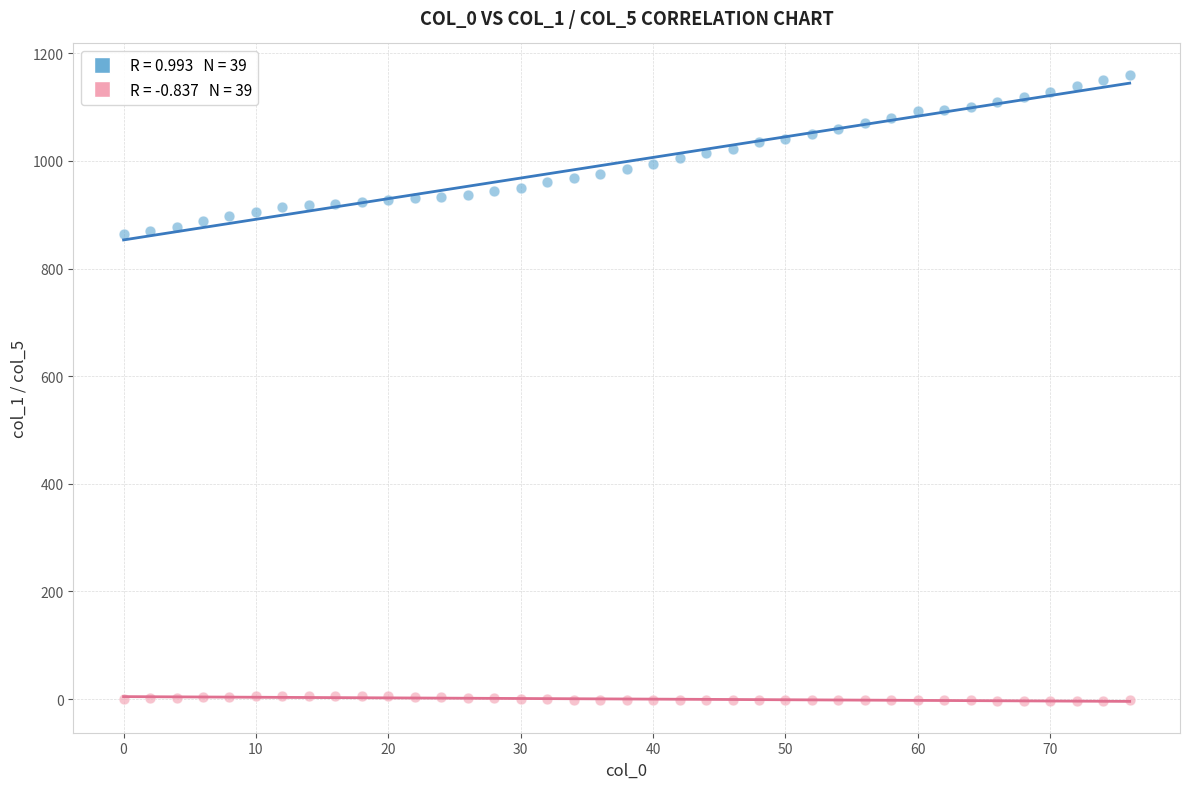

Across all data points, what is the range of X values (max minus min)?

76.0